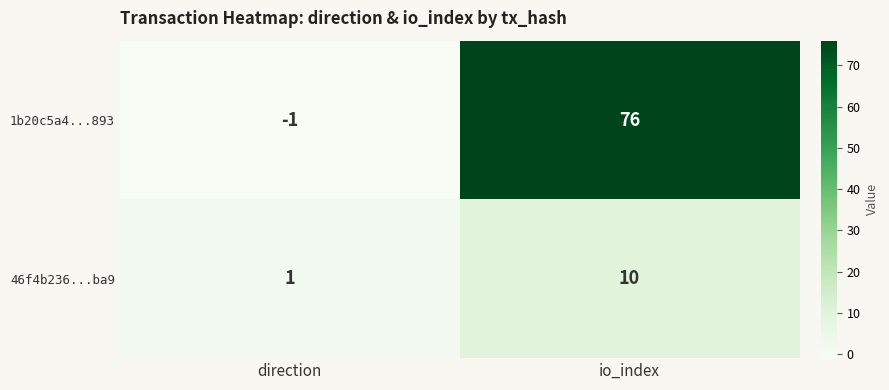

The value of 46f4b236...ba9 at io_index is 4. True or false?

False